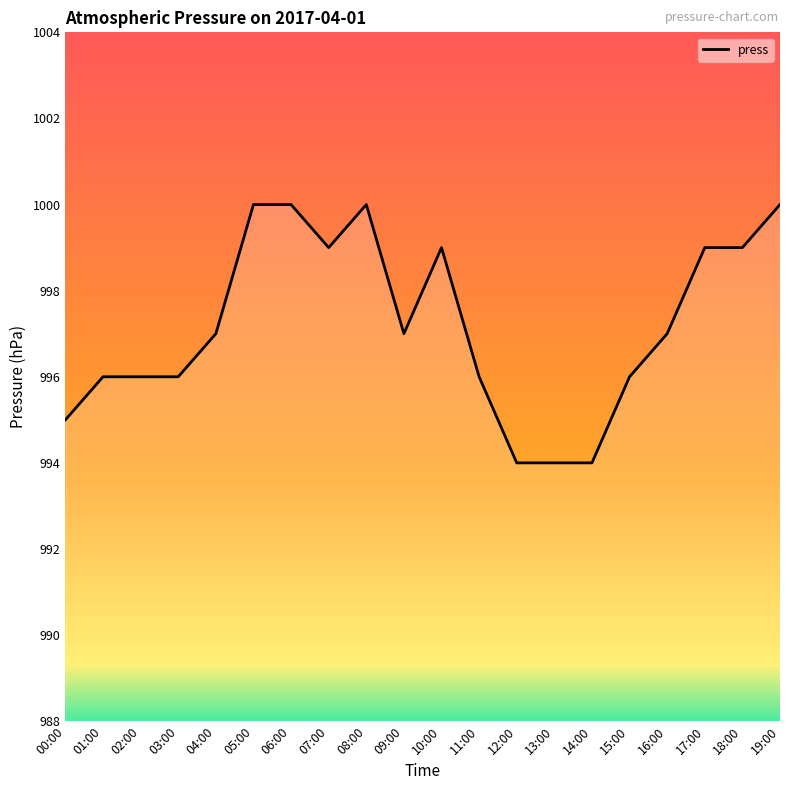

Count the values in the range 996 to 999.

12